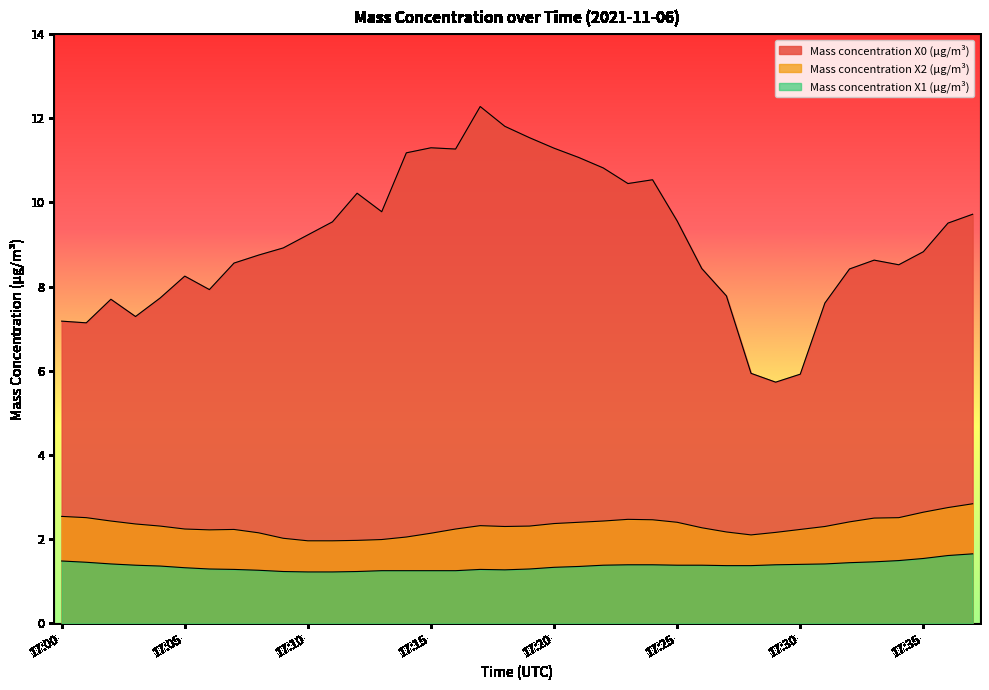

Which category has the lowest value across all series?

17:10